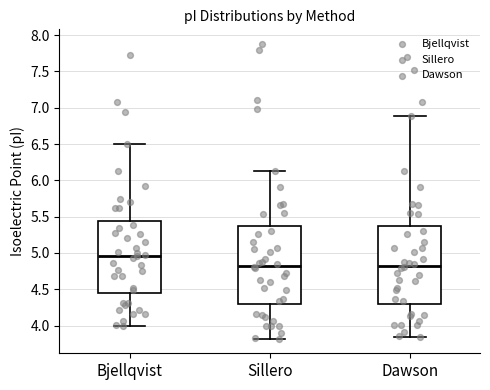

Reading left to right, transcribe this box plot: for each box, give where its median line is, the range the box spans, and where its two whiskers end, as read against the y-axis. The values are not printed on the chart, so give them approximately, as read against the axis.

Bjellqvist: median 4.95, box 4.45 to 5.45, whiskers 4.00 to 6.50
Sillero: median 4.85, box 4.30 to 5.35, whiskers 3.80 to 6.15
Dawson: median 4.85, box 4.30 to 5.35, whiskers 3.85 to 6.90